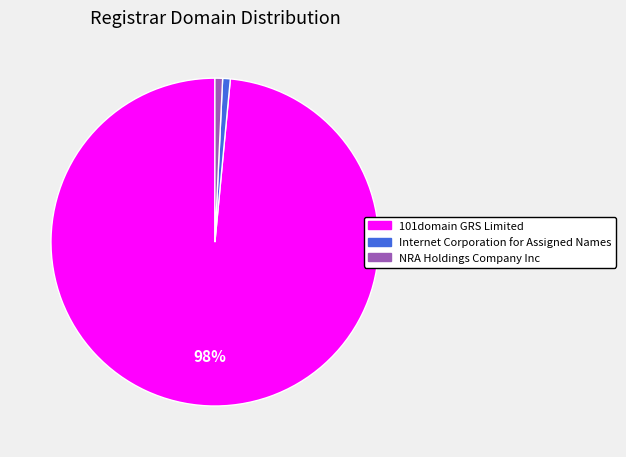

Is it true that Internet Corporation for Assigned Names is 11% of the pie?

False